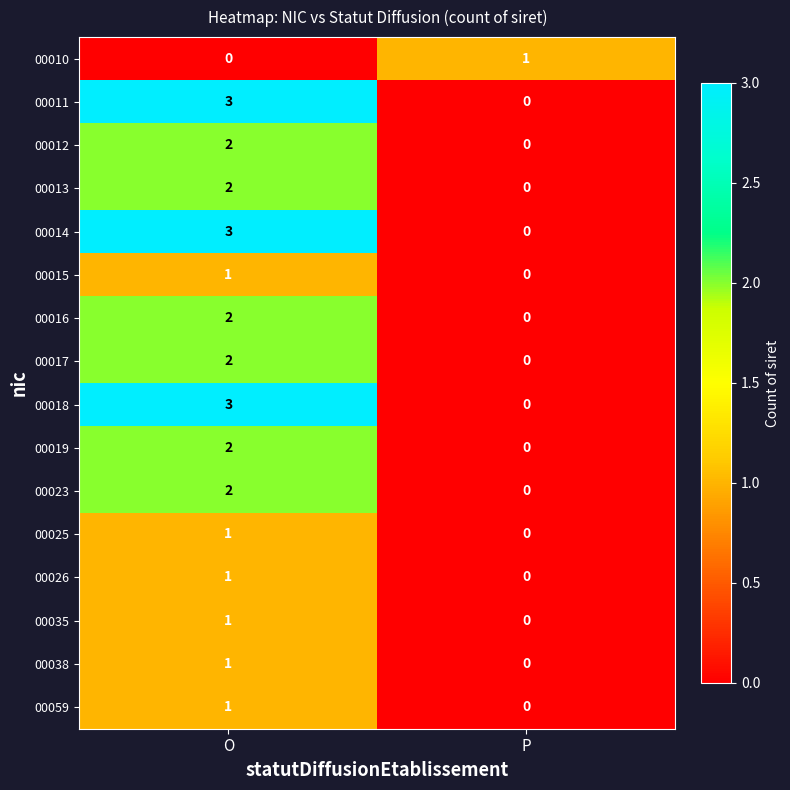

What is the difference between the maximum and minimum values in the 00011 series?

3